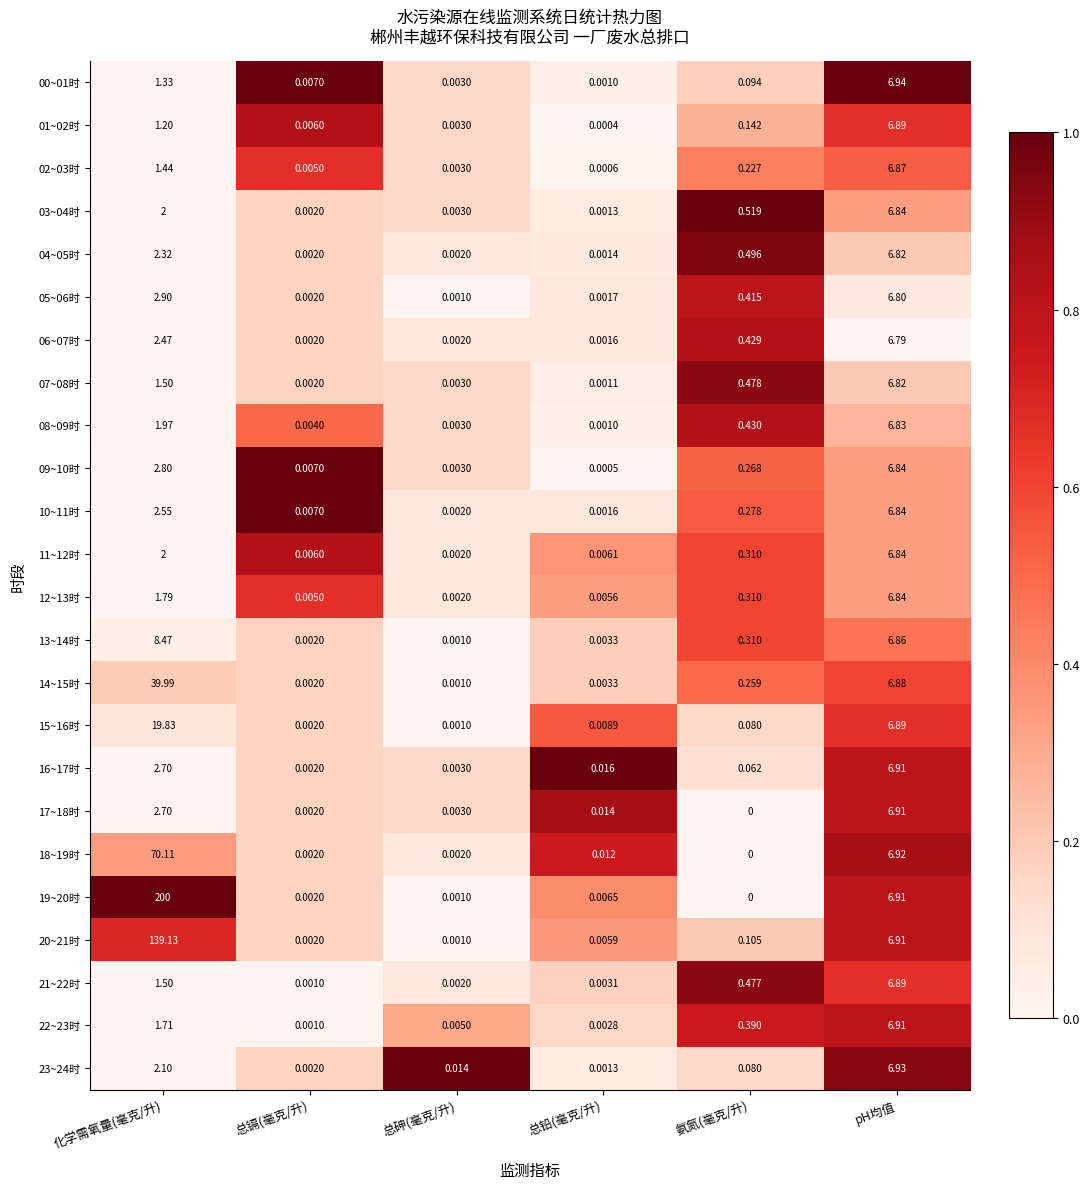

Which series has the widest spread of values?

19~20时